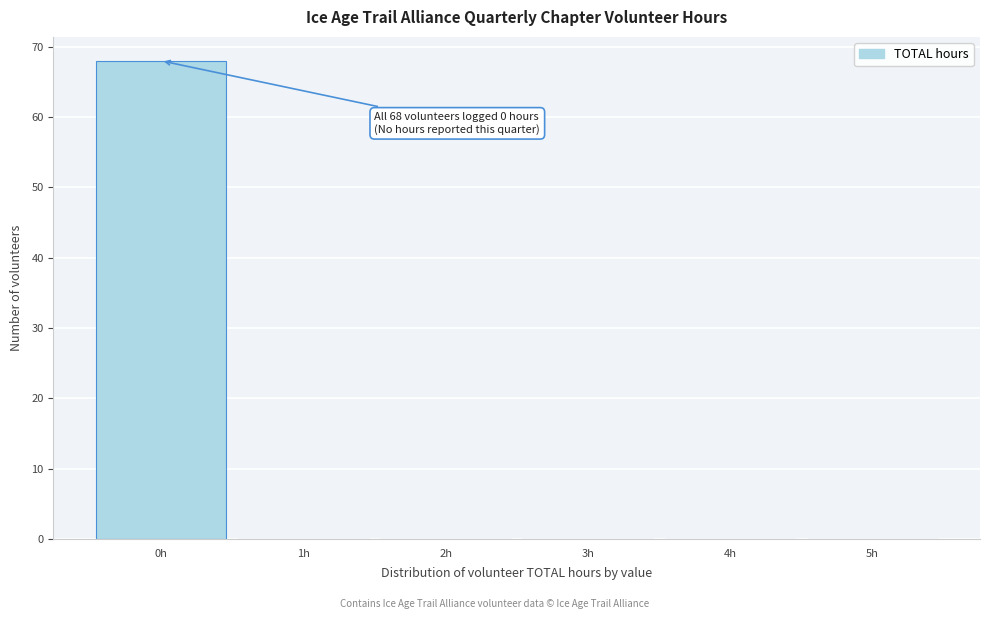

Which range on the x-axis has the tallest bar?

-0.5 to 0.5